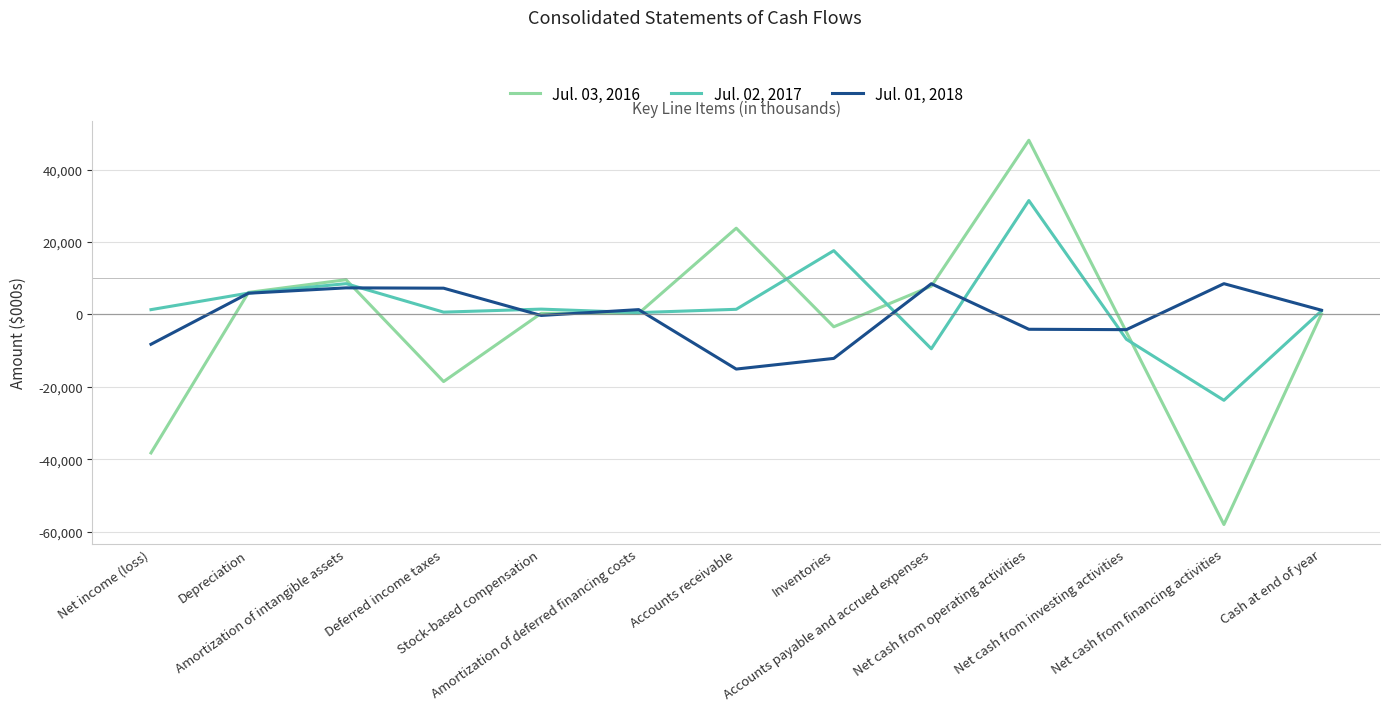

Does the chart display data point markers on the line(s)?

No